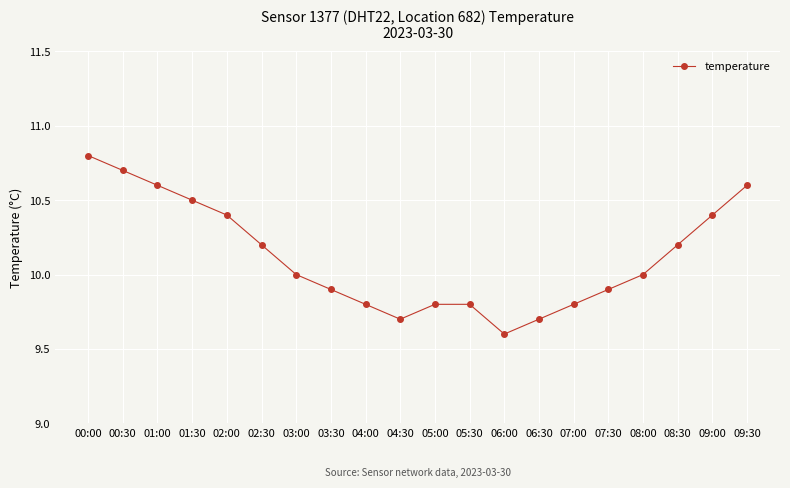

Between 09:00 and 01:00, which is larger?

01:00